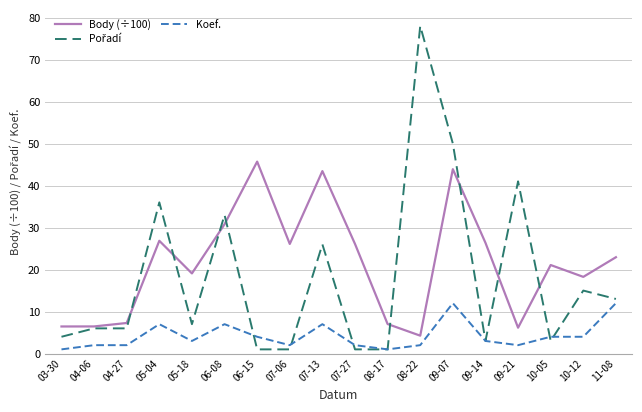

At which label does Koef. first exceed 3?

05-04